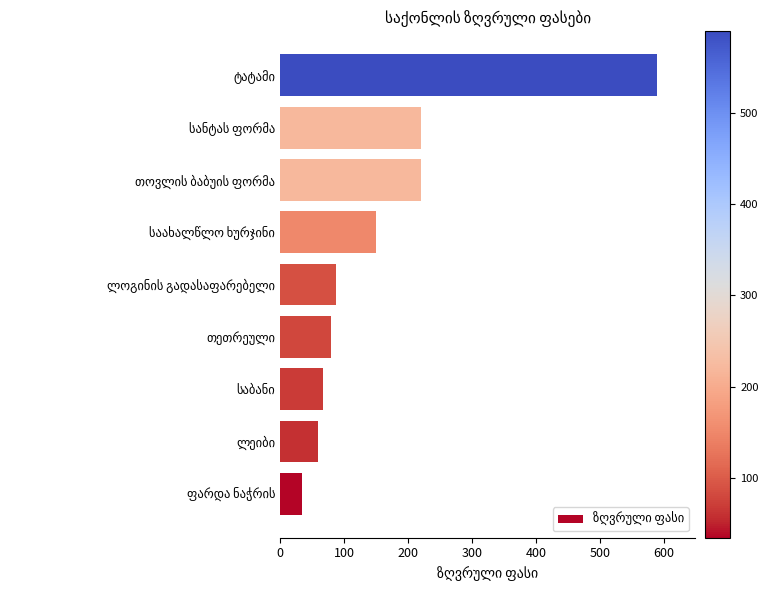

What is the average value?

167